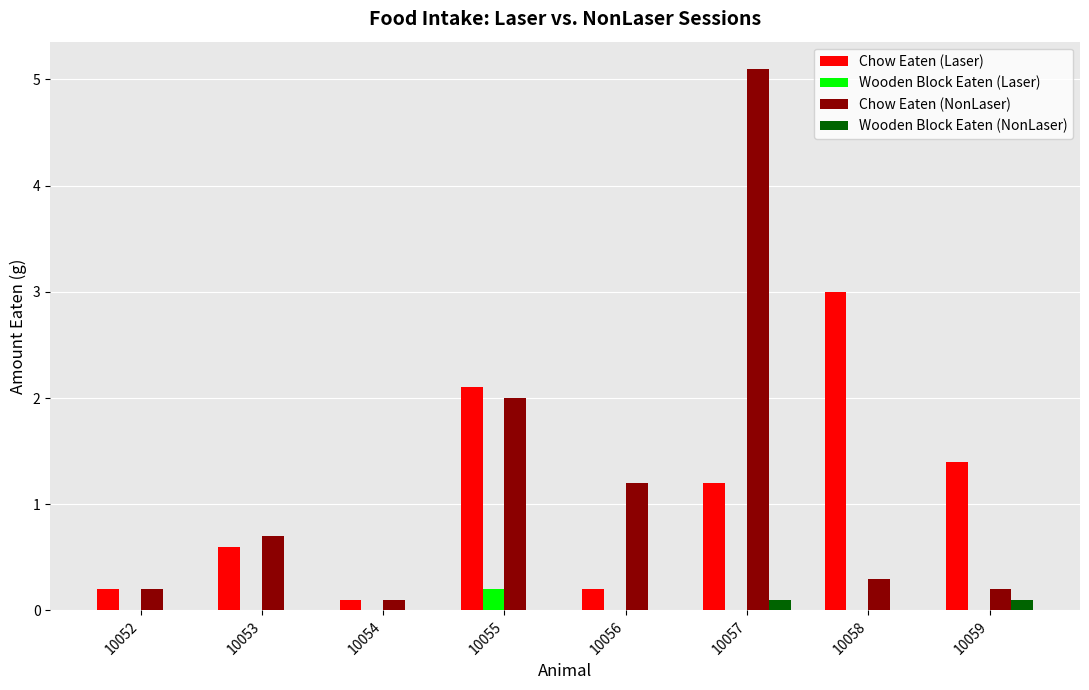

Reading right to left, list all the values displayed in this chart.

Chow Eaten (Laser): 10059=1.4	10058=3.0	10057=1.2	10056=0.2	10055=2.1	10054=0.1	10053=0.6	10052=0.2
Wooden Block Eaten (Laser): 10059=0.0	10058=0.0	10057=0.0	10056=0.0	10055=0.2	10054=0.0	10053=0.0	10052=0.0
Chow Eaten (NonLaser): 10059=0.2	10058=0.3	10057=5.1	10056=1.2	10055=2.0	10054=0.1	10053=0.7	10052=0.2
Wooden Block Eaten (NonLaser): 10059=0.1	10058=0.0	10057=0.1	10056=0.0	10055=0.0	10054=0.0	10053=0.0	10052=0.0